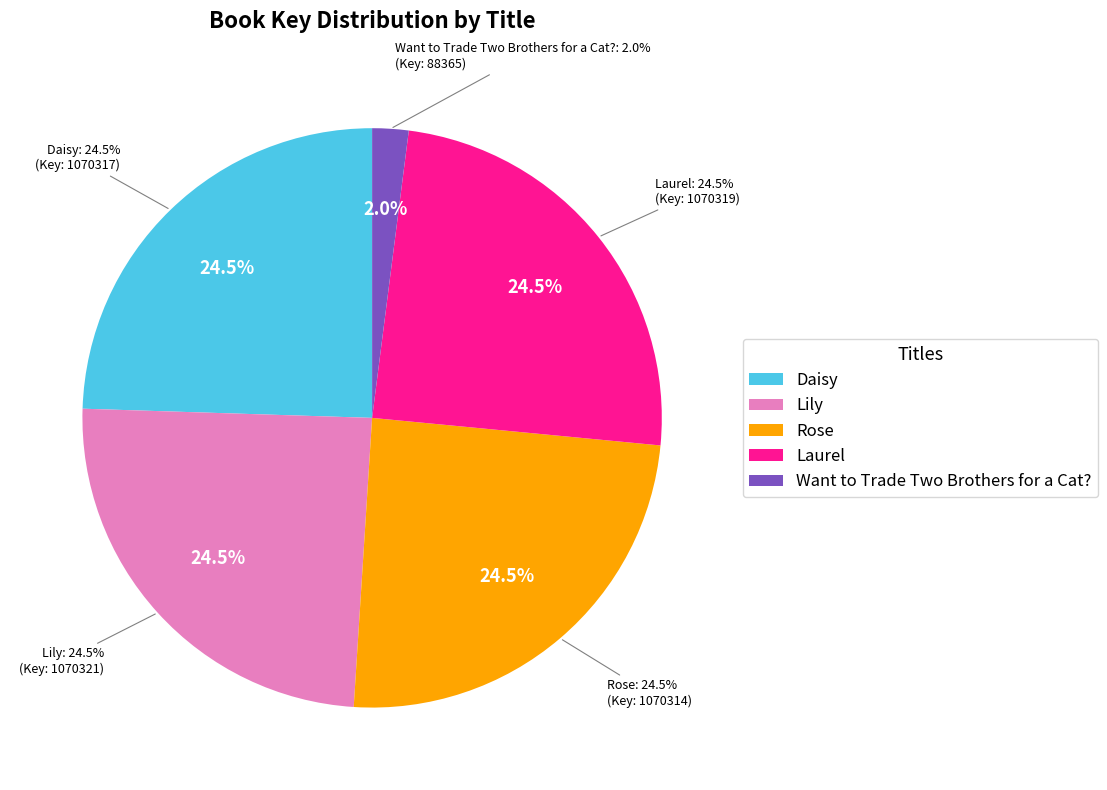

How many slices are in this pie chart?

5